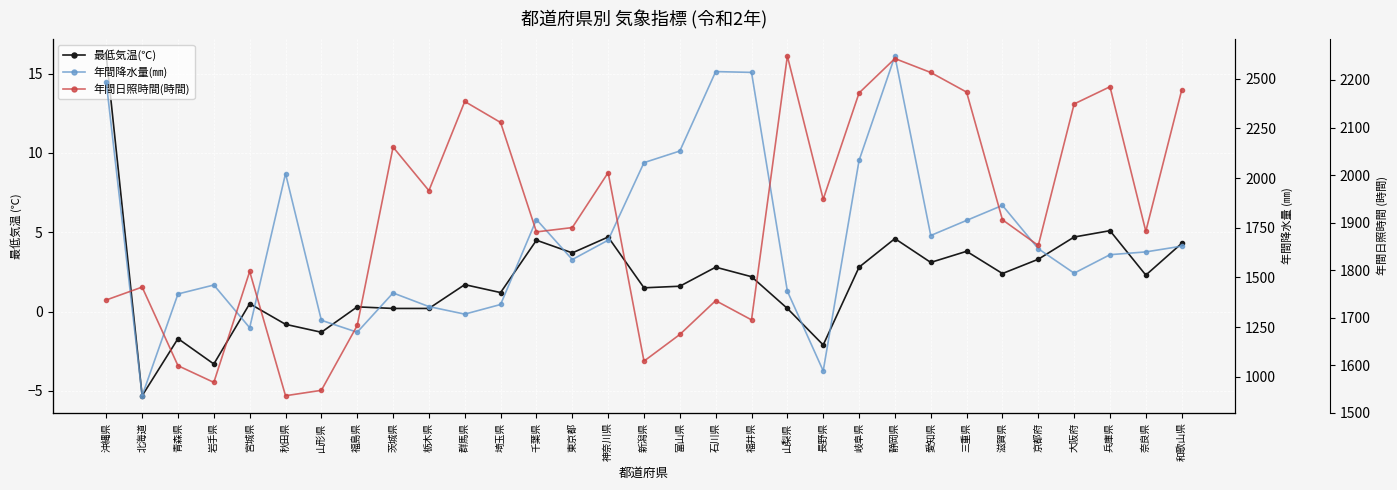

Where is the first local minimum for 最低気温(℃)?

北海道